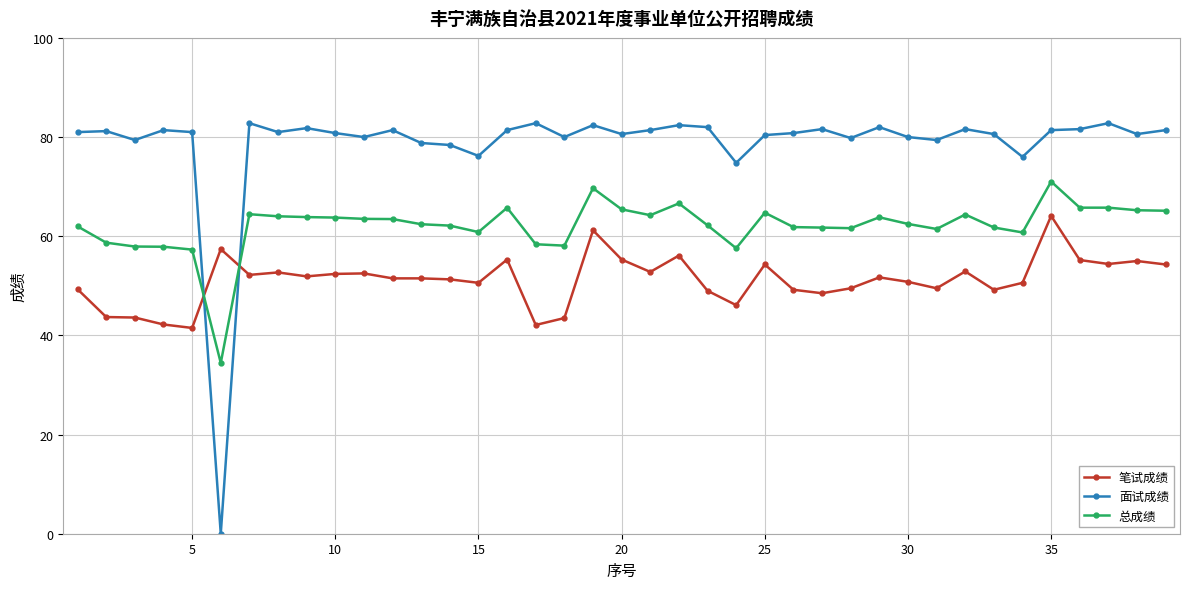

Which series has the largest total across all categories?

面试成绩